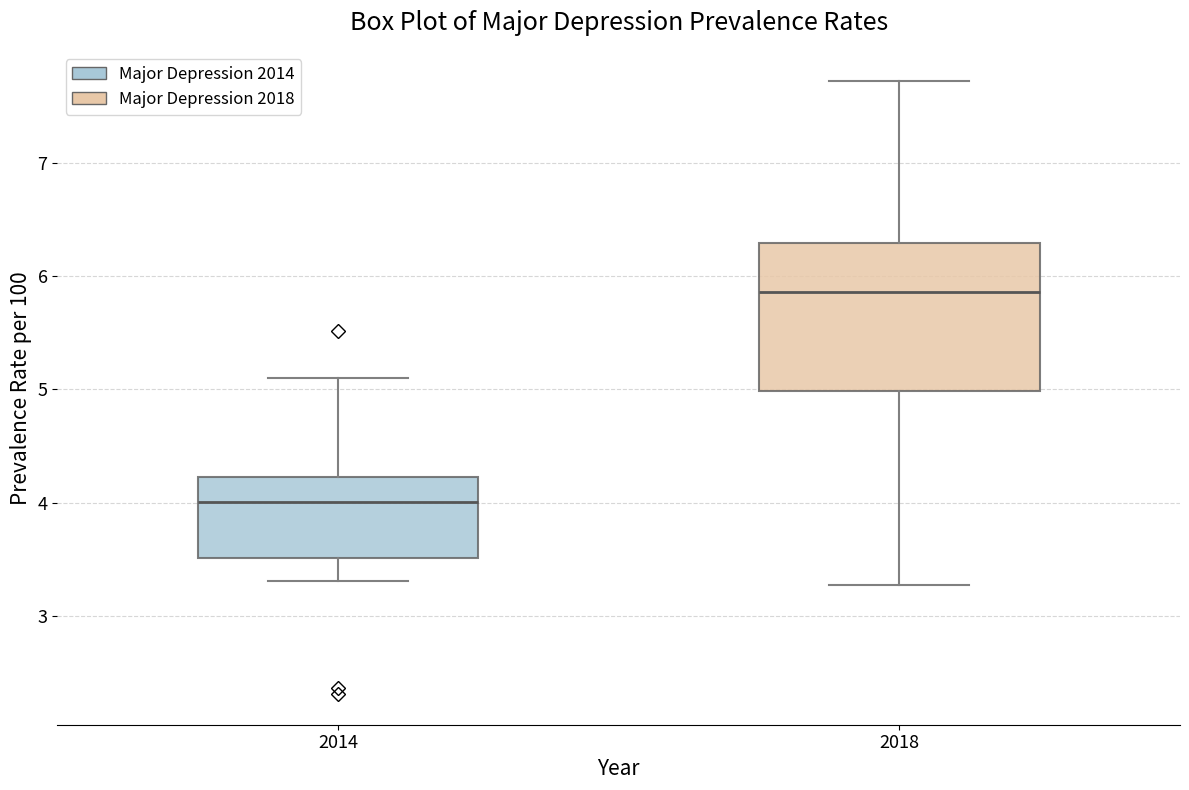

Reading left to right, read every box against the y-axis: the position of its median line, the range the box covers, and the ends of its whiskers. The values are not printed on the chart, so give them approximately, as read against the axis.

2014: median 4.0, box 3.5 to 4.2, whiskers 3.3 to 5.1
2018: median 5.9, box 5.0 to 6.3, whiskers 3.3 to 7.7